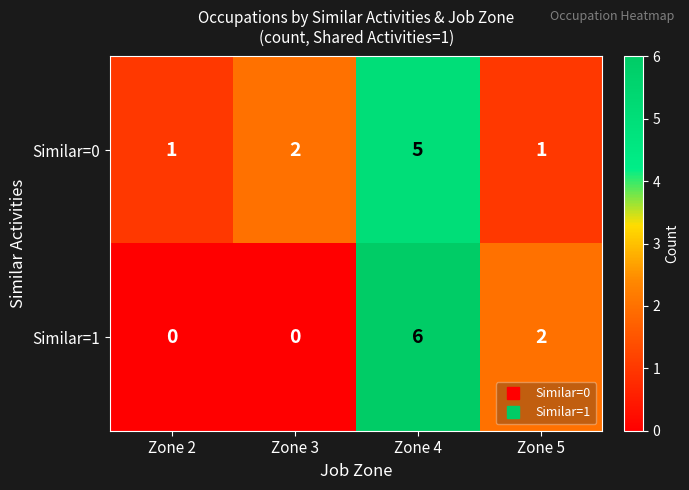

At which label is Similar=1 closest to 3?

Zone 5